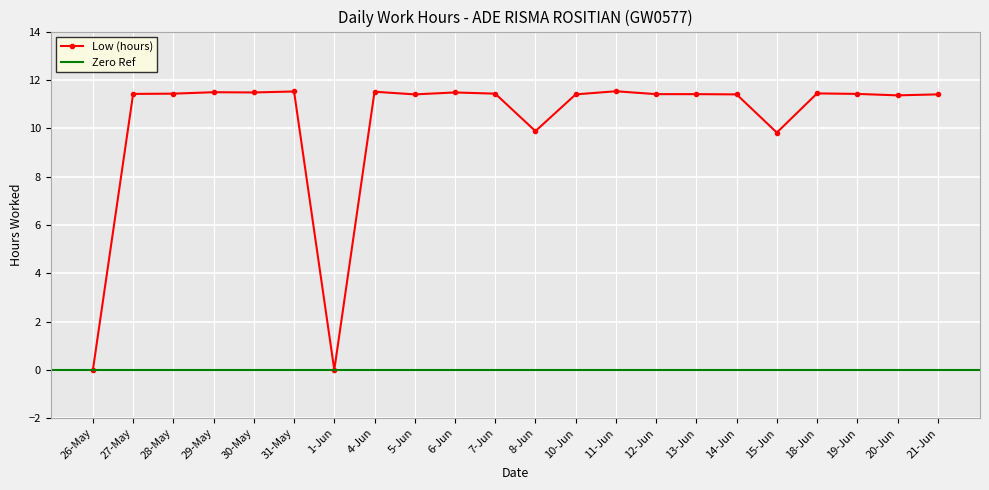

Reading right to left, transcribe all the data shown in this chart.

21-Jun=11.4	20-Jun=11.4	19-Jun=11.4	18-Jun=11.4	15-Jun=9.8	14-Jun=11.4	13-Jun=11.4	12-Jun=11.4	11-Jun=11.5	10-Jun=11.4	8-Jun=9.9	7-Jun=11.4	6-Jun=11.5	5-Jun=11.4	4-Jun=11.5	1-Jun=0.0	31-May=11.5	30-May=11.5	29-May=11.5	28-May=11.4	27-May=11.4	26-May=0.0